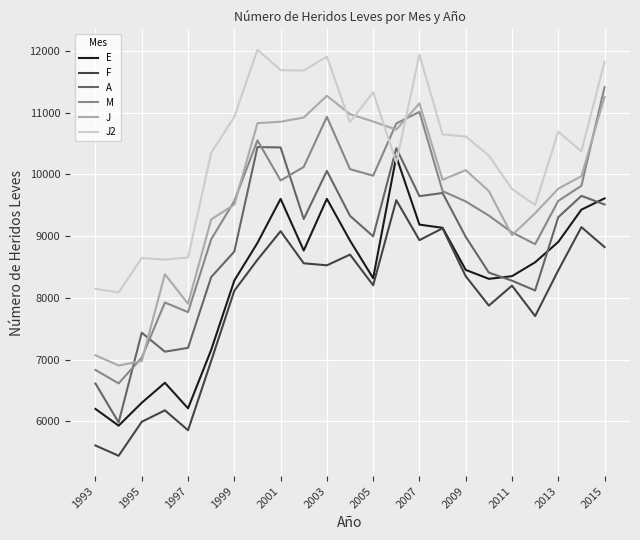

Which series has the largest total across all categories?

J2